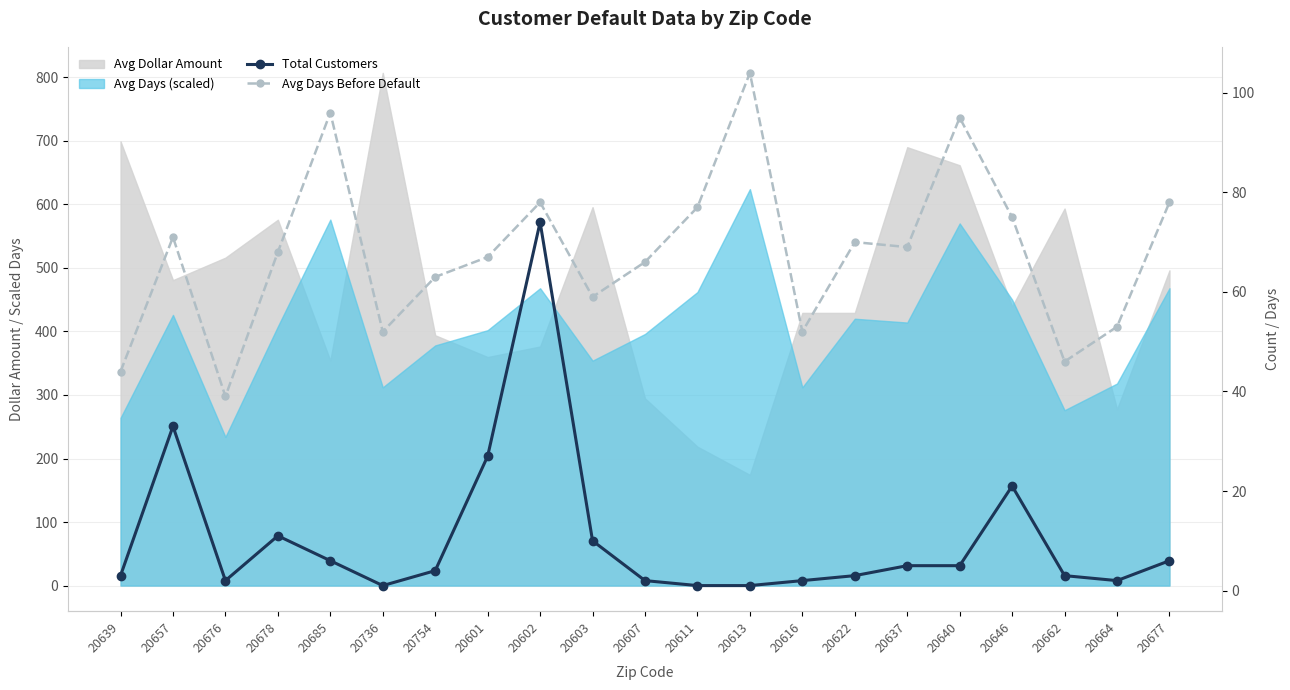

Is it true that Avg Days Before Default equals 71 at 20657?

True